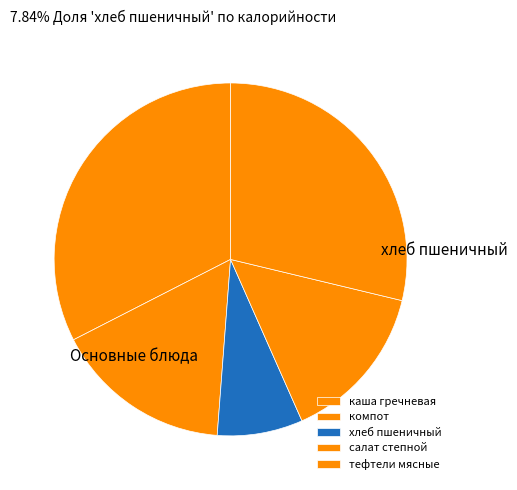

How many segments does this pie chart have?

5